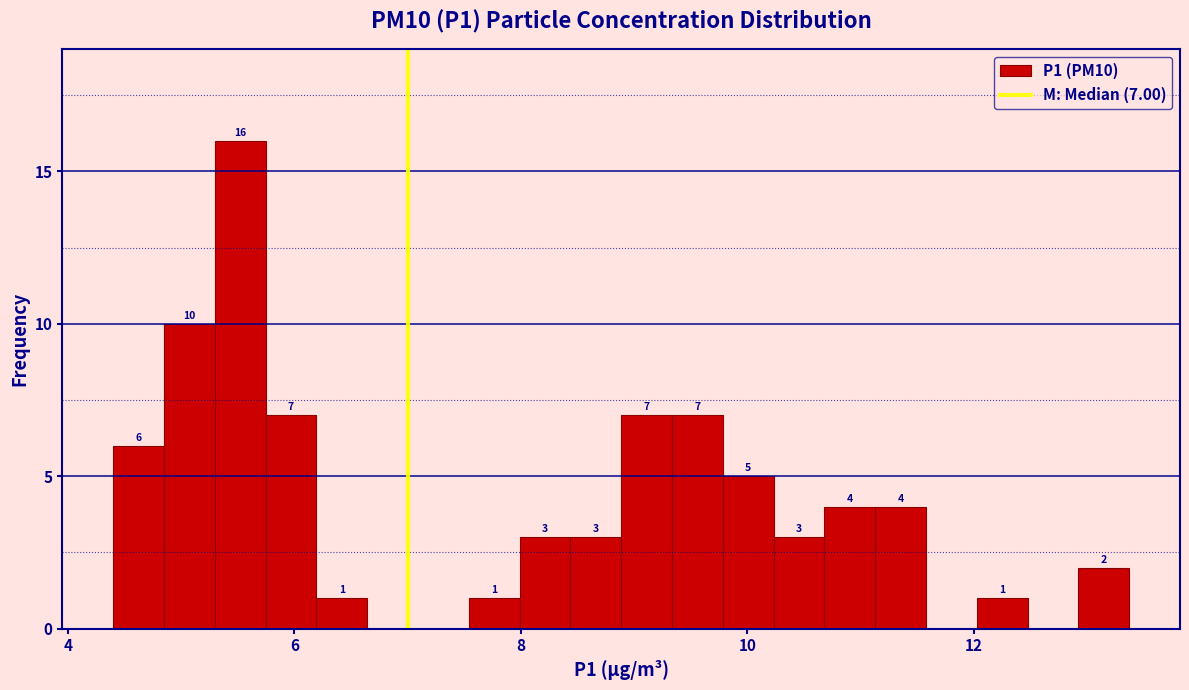

Read against the x-axis, roughly where is the centre of the tallest bar?

5.6